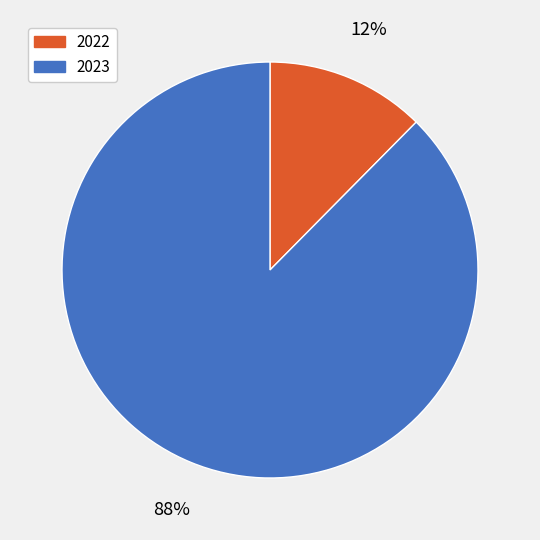

Is there a majority slice in this chart?

Yes